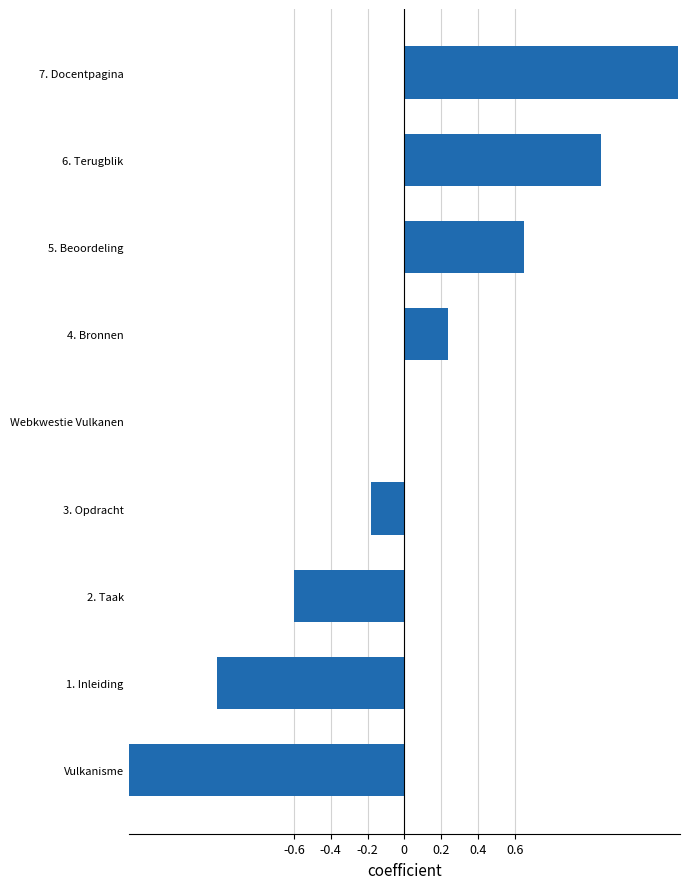

What is the difference between the second highest and second lowest values?

2.1